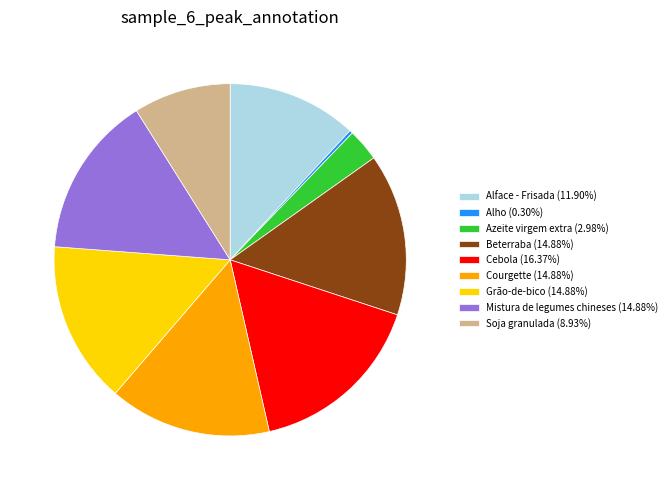

Does Soja granulada (8.93%) represent more than half of the total?

No